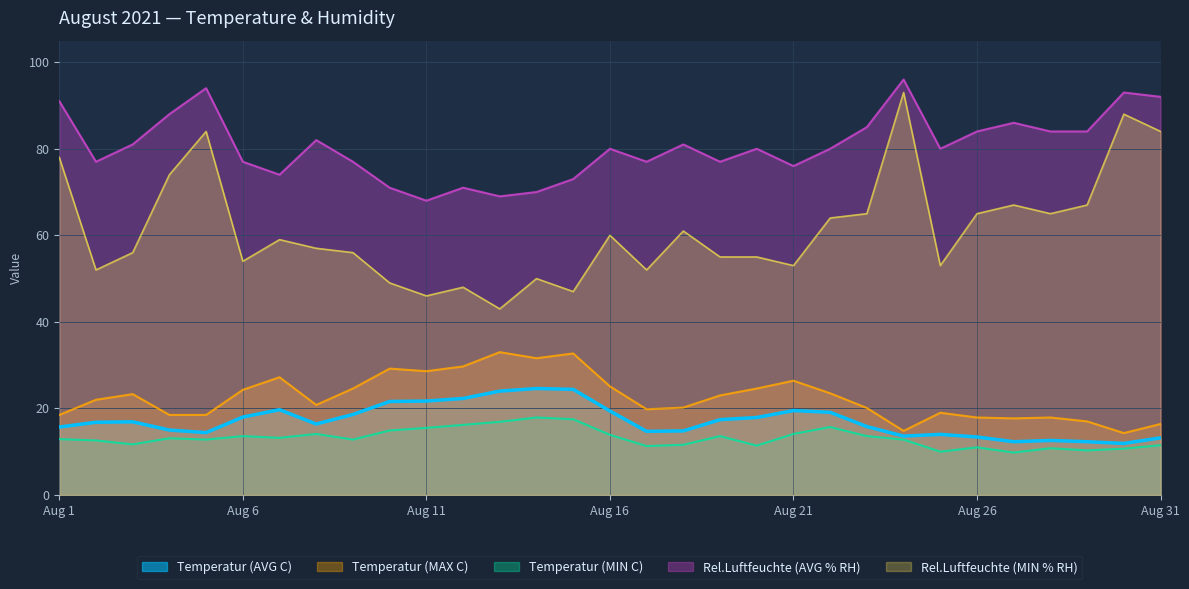

What is the maximum value shown in the chart?

96.0